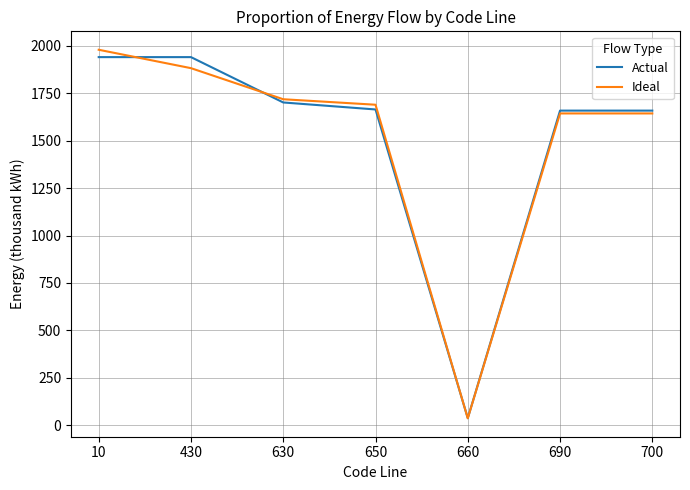

At which category is the sum across all series the highest?

10